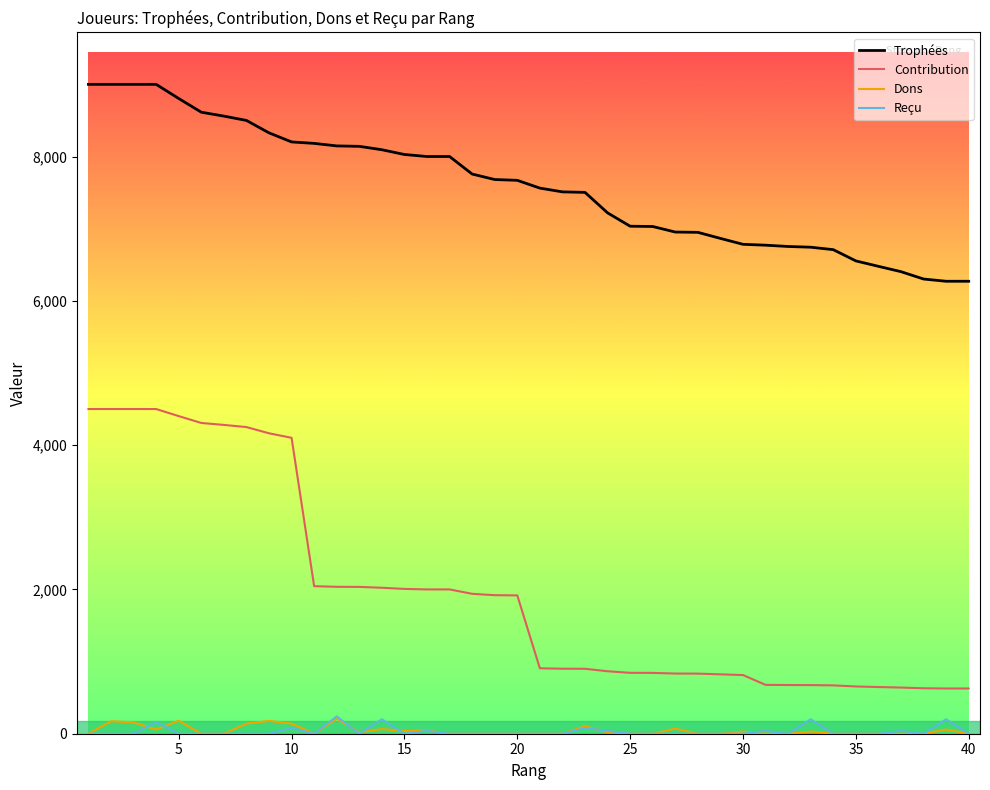

What is the difference between the second highest and second lowest values in the Dons series?

180